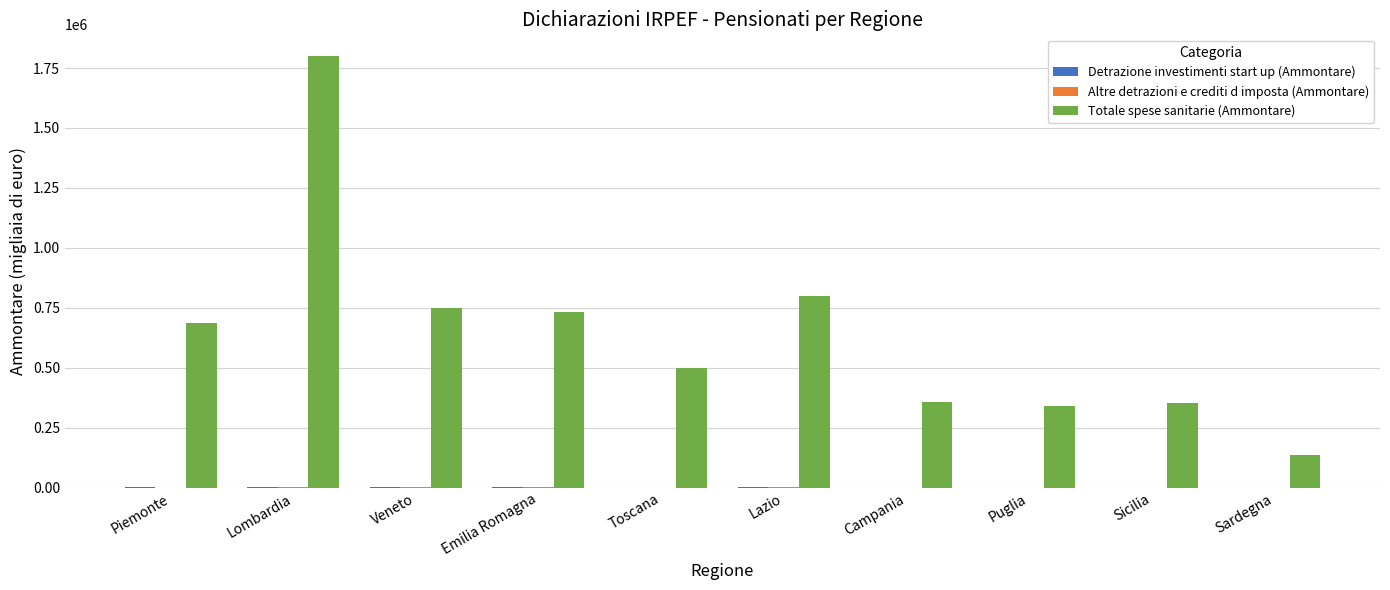

True or false: Totale spese sanitarie (Ammontare) has a value of 824400 at Toscana.

False